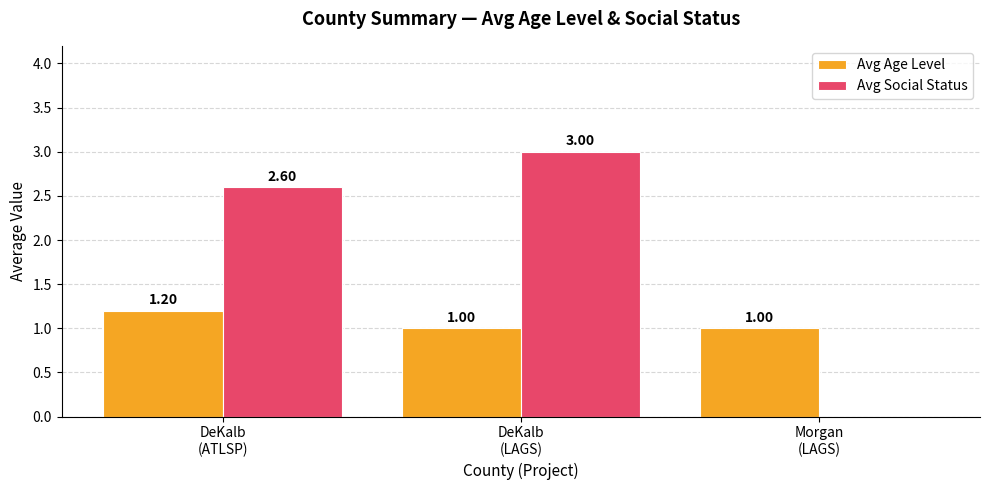

Which series changed the most between DeKalb
(ATLSP) and DeKalb
(LAGS)?

Avg Social Status